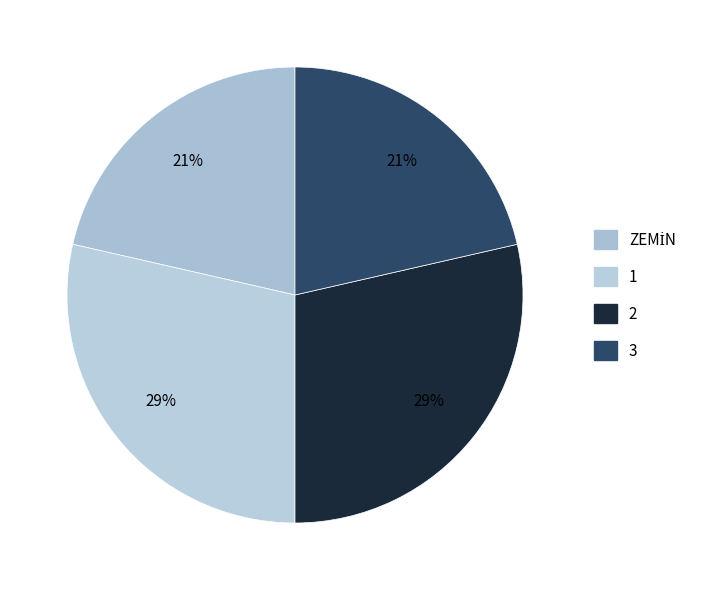

Which category has the biggest portion of the pie?

1